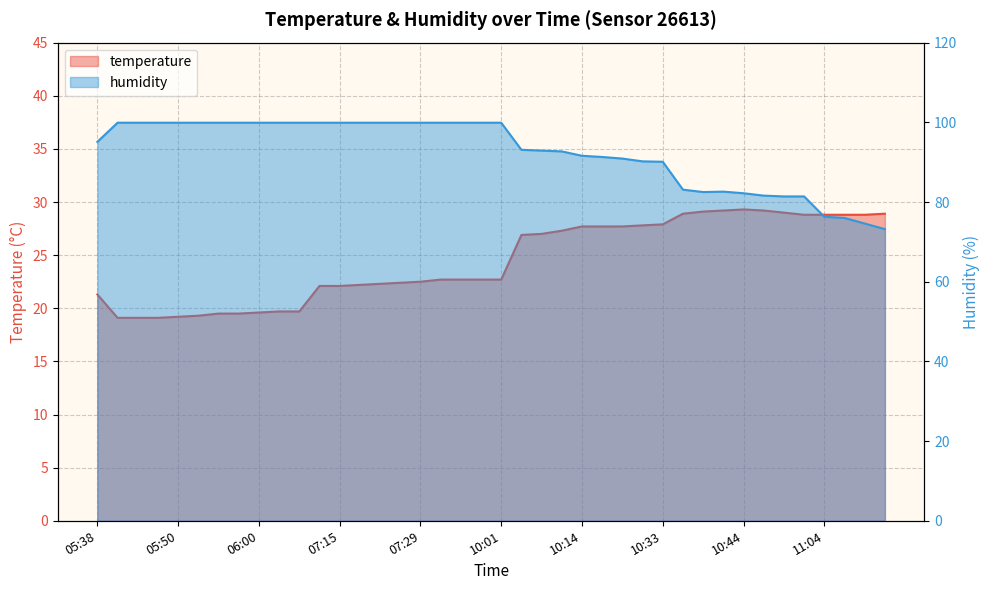

Which label corresponds to the smallest value in the chart?

05:40